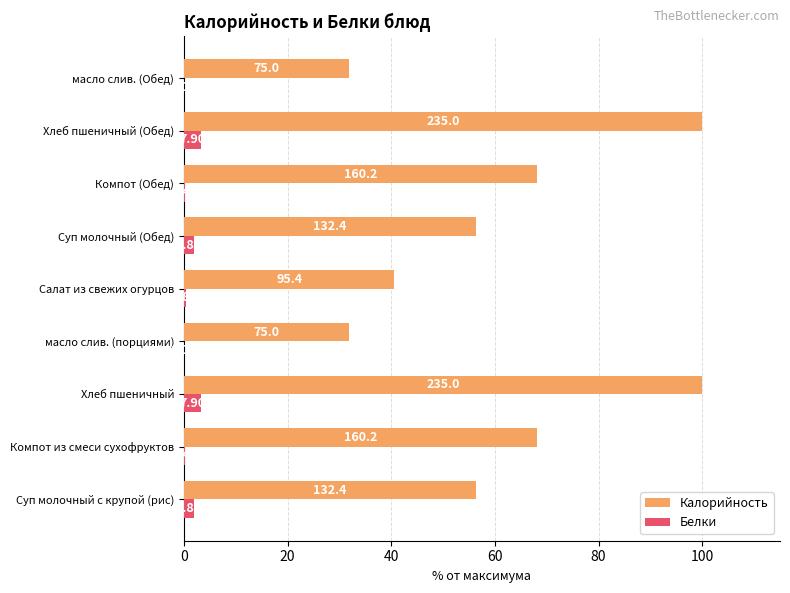

What are all the series names shown in the legend?

Калорийность, Белки